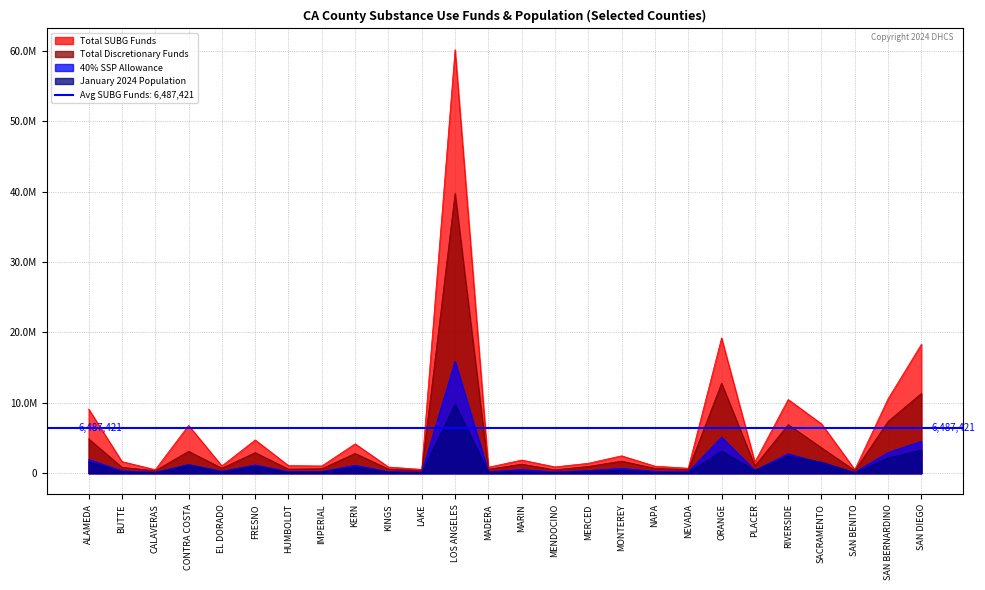

How many intersections are there between January 2024 Population and 40% SSP Allowance?

2